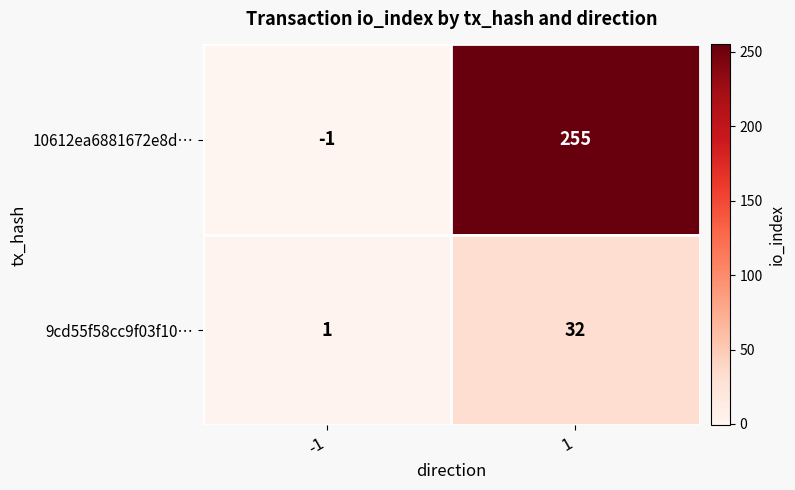

Which series has the largest range (max minus min)?

10612ea6881672e8d…